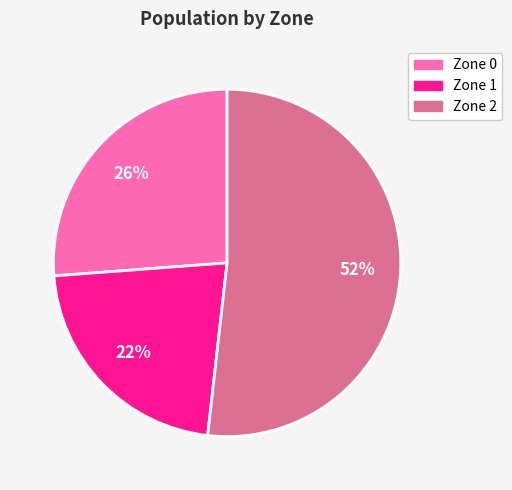

True or false: Zone 0 accounts for 26% of the total.

True